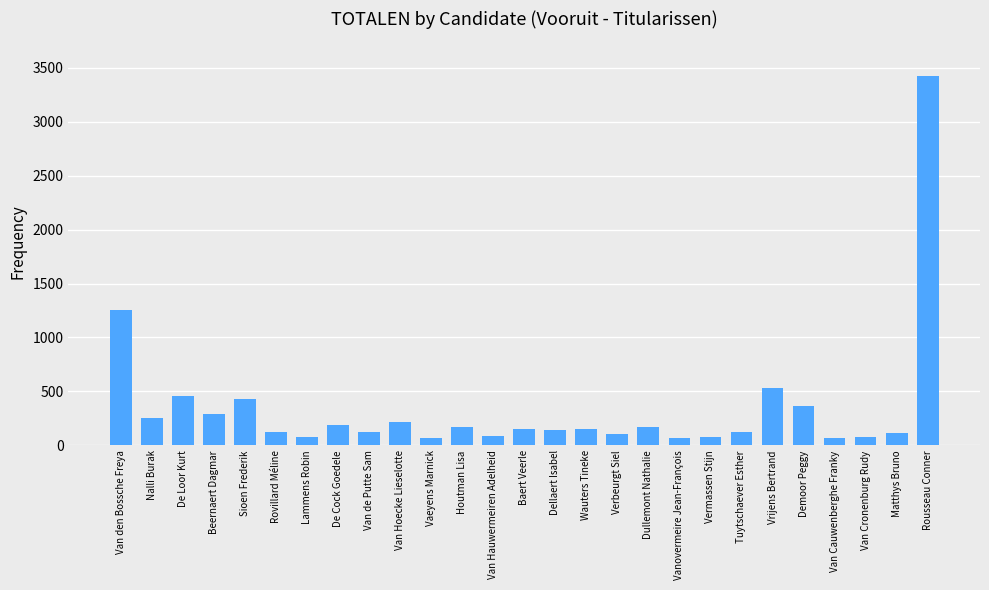

What is the sum of all values?

9322